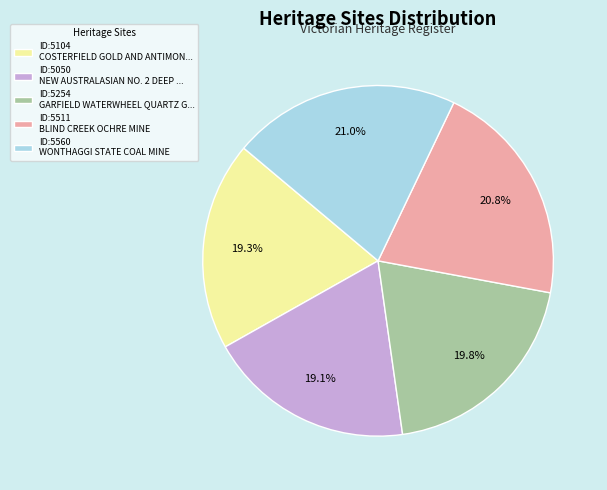

Does any single category account for the majority?

No